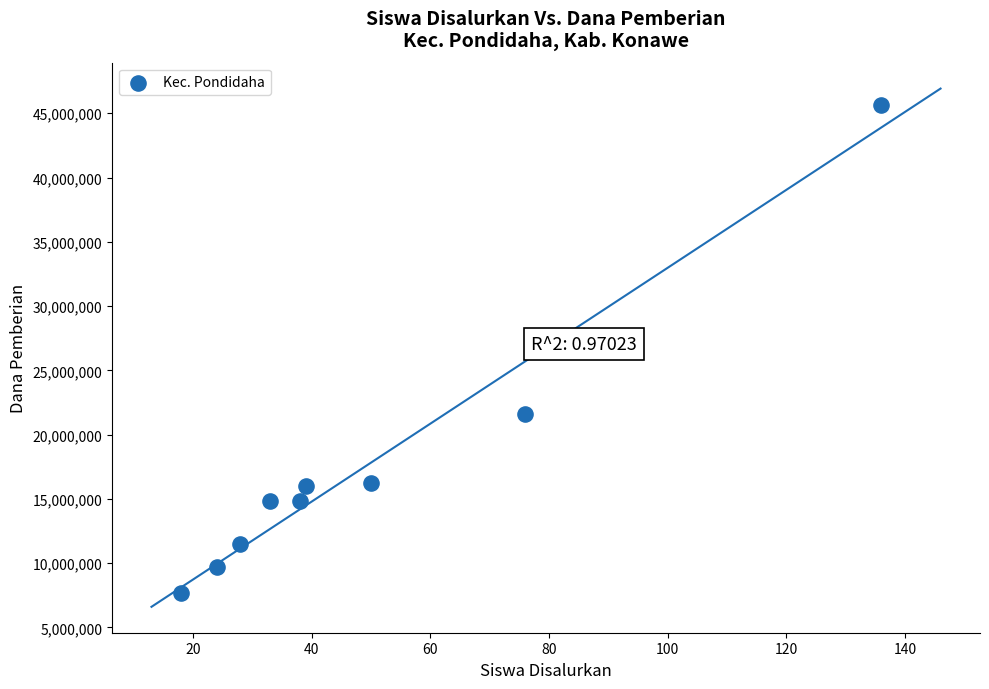

What is the average Y value?

17550000